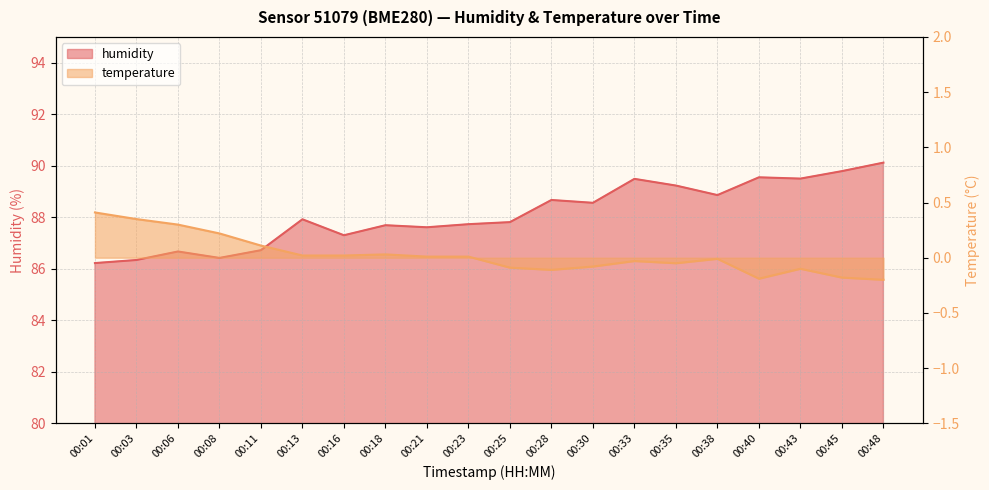

How many lines are shown in the chart?

2